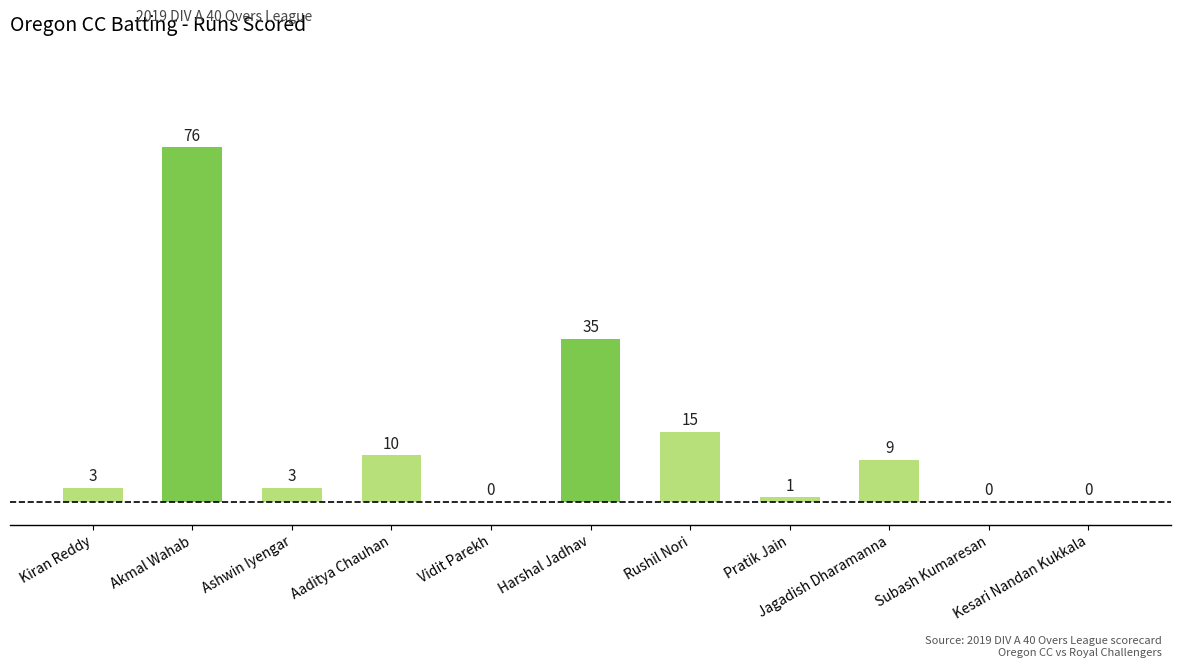

What is the sum of all values?

152